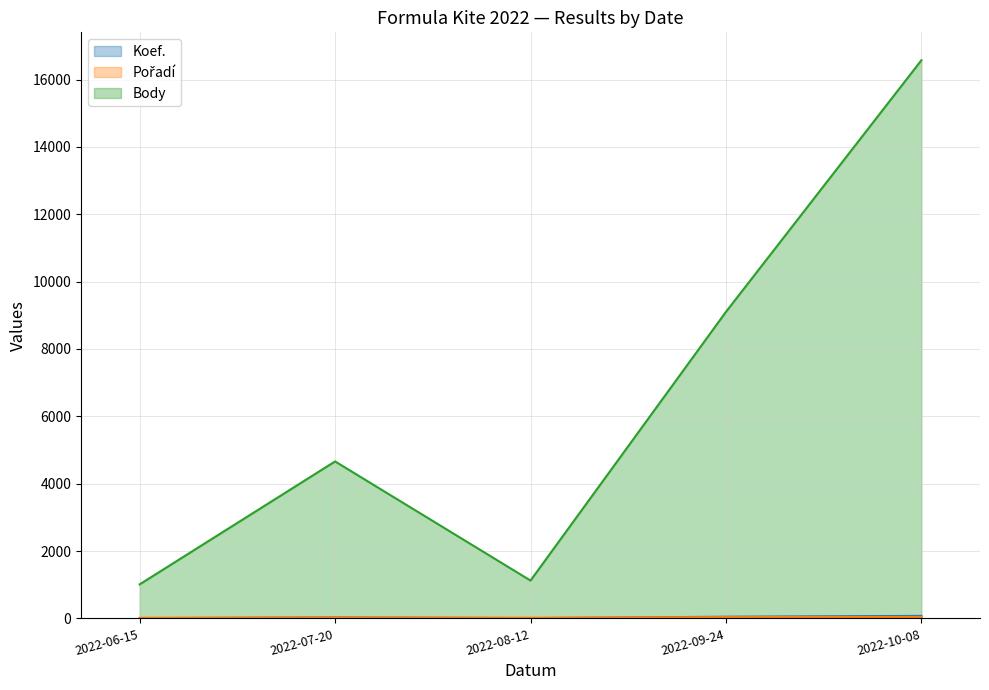

Between 2022-10-08 and 2022-07-20, which is larger?

2022-10-08